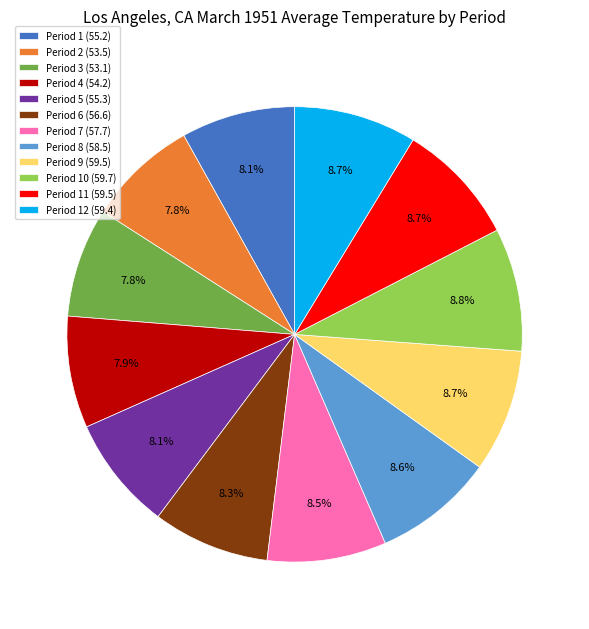

Approximately how many times larger is the value at Period 7 (57.7) compared to Period 6 (56.6)?

1.0